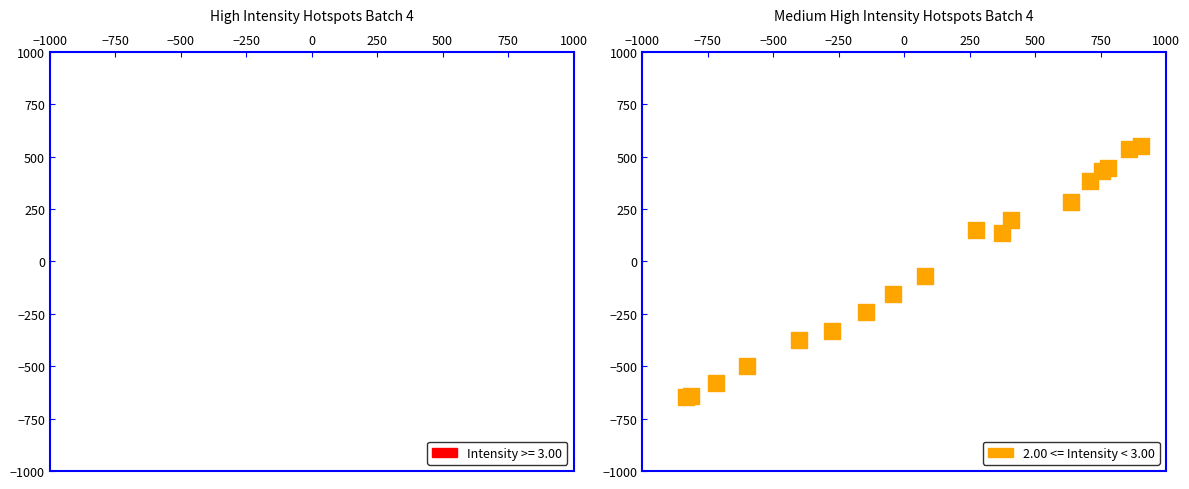

What Y value in the scatter plot is closest to -47?

-70.0